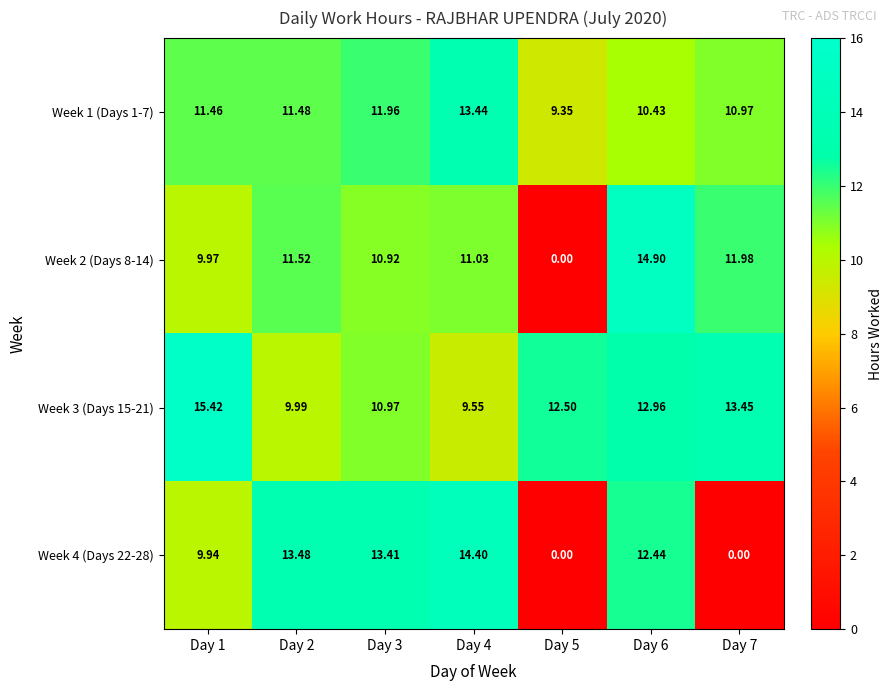

Is the value of Week 3 (Days 15-21) at Day 2 greater than the value of Week 1 (Days 1-7) at Day 7?

No